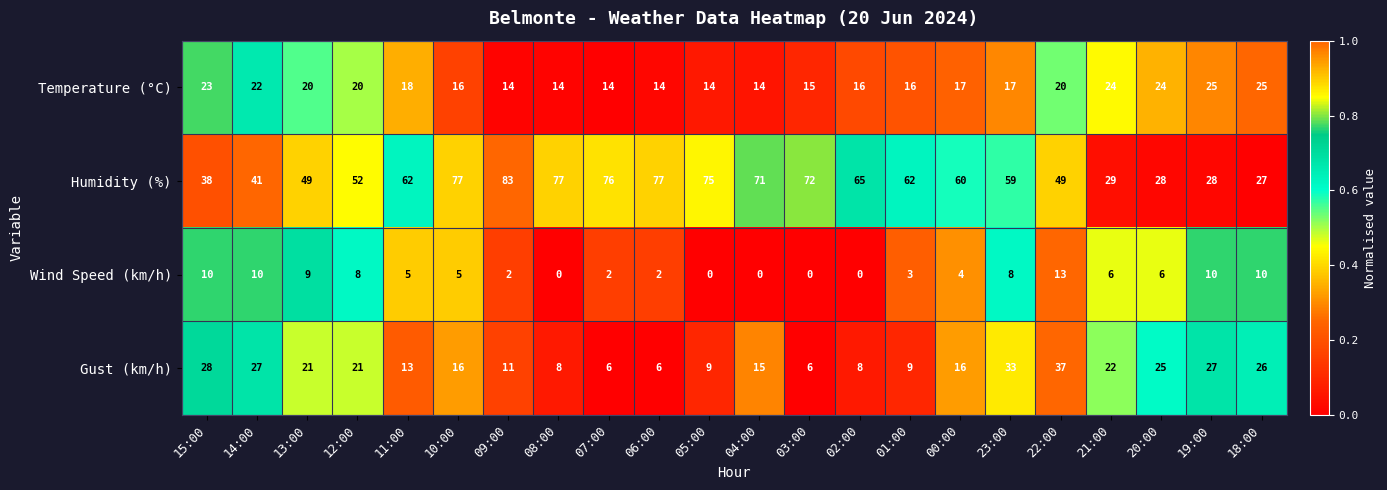

What is the sum of all Gust (km/h) values?

390